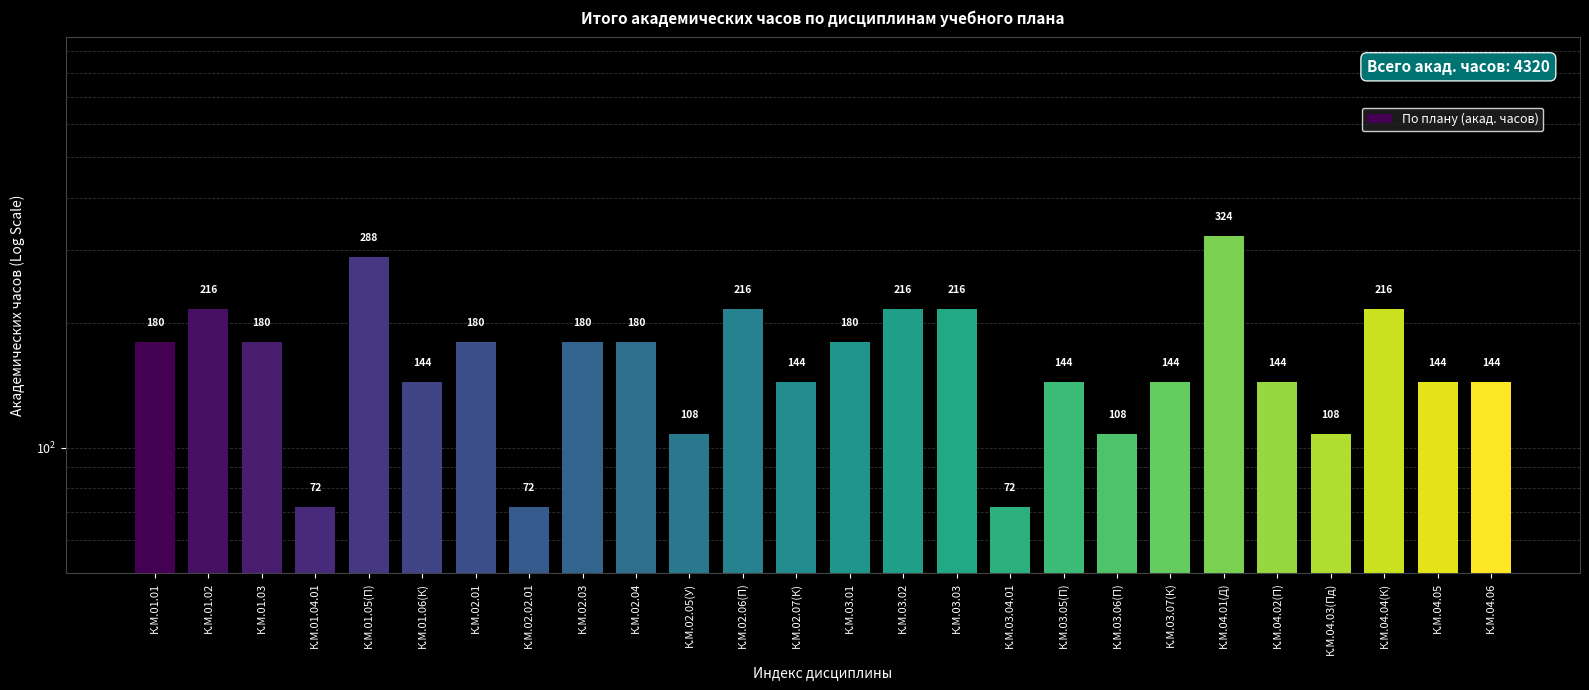

What is the smallest value displayed?

72